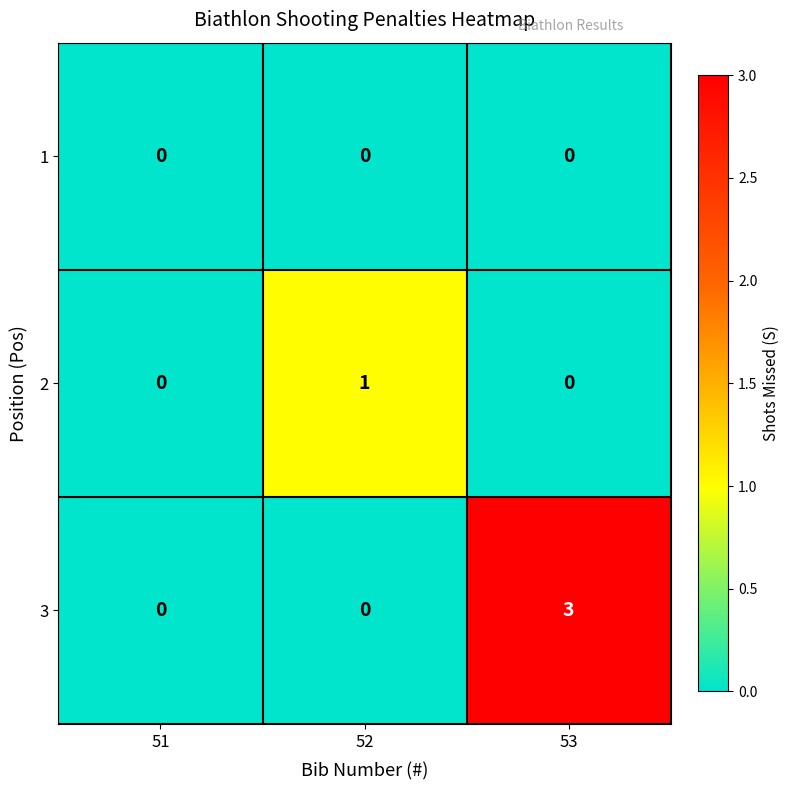

What is the difference between the maximum and second lowest values in the 3 series?

3